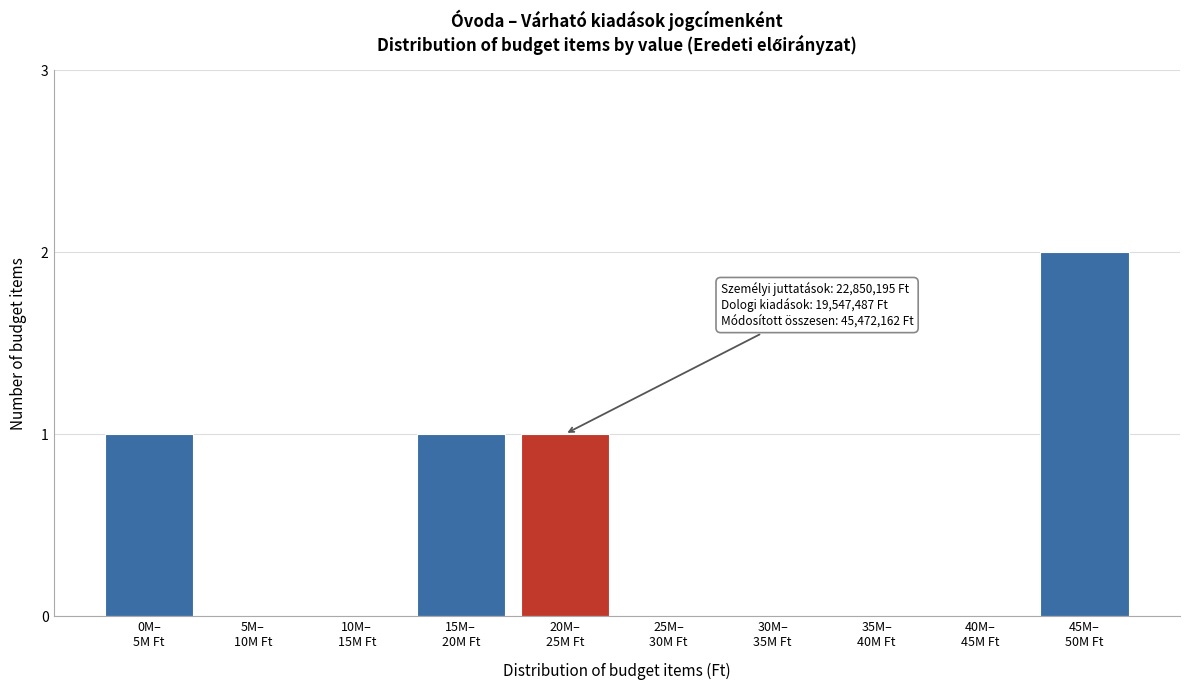

What is the sum of all values?

5